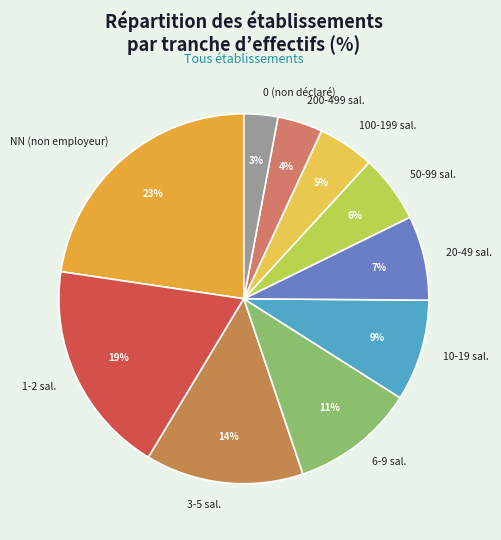

Count the number of slices in the pie.

10